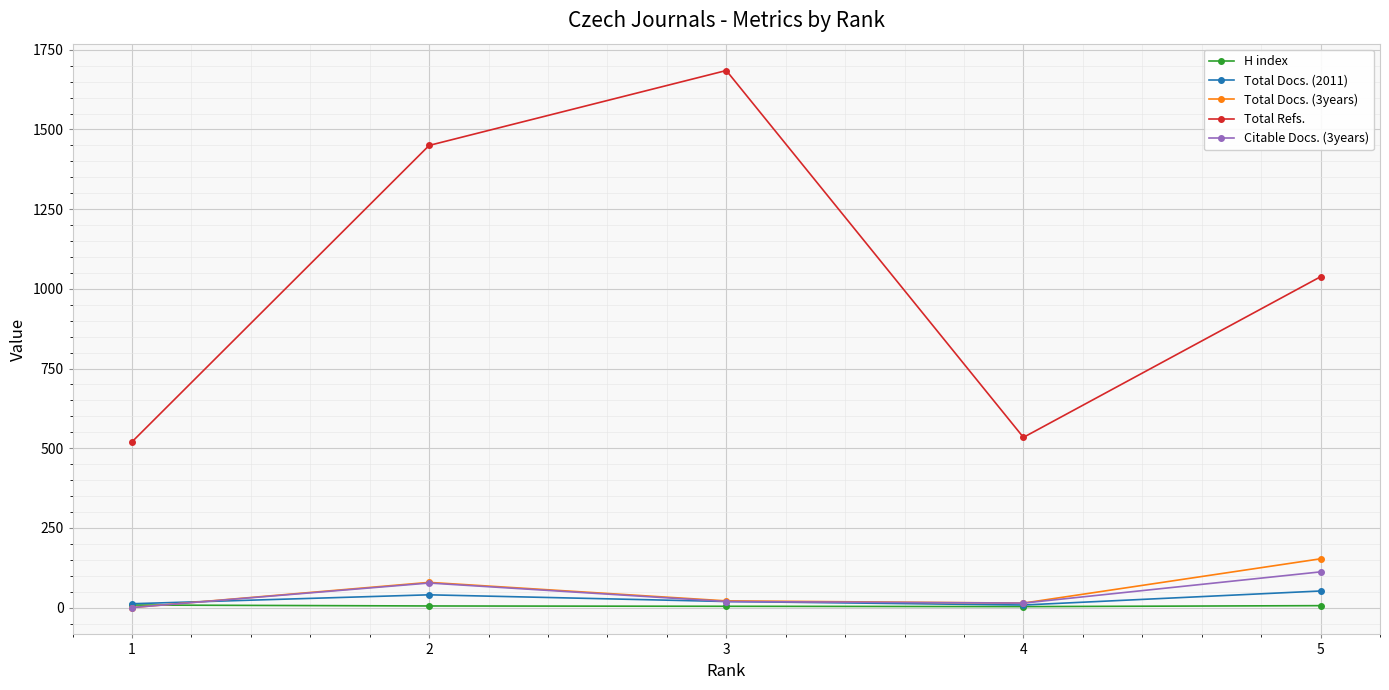

The H index series shows 7 at 3. True or false?

False